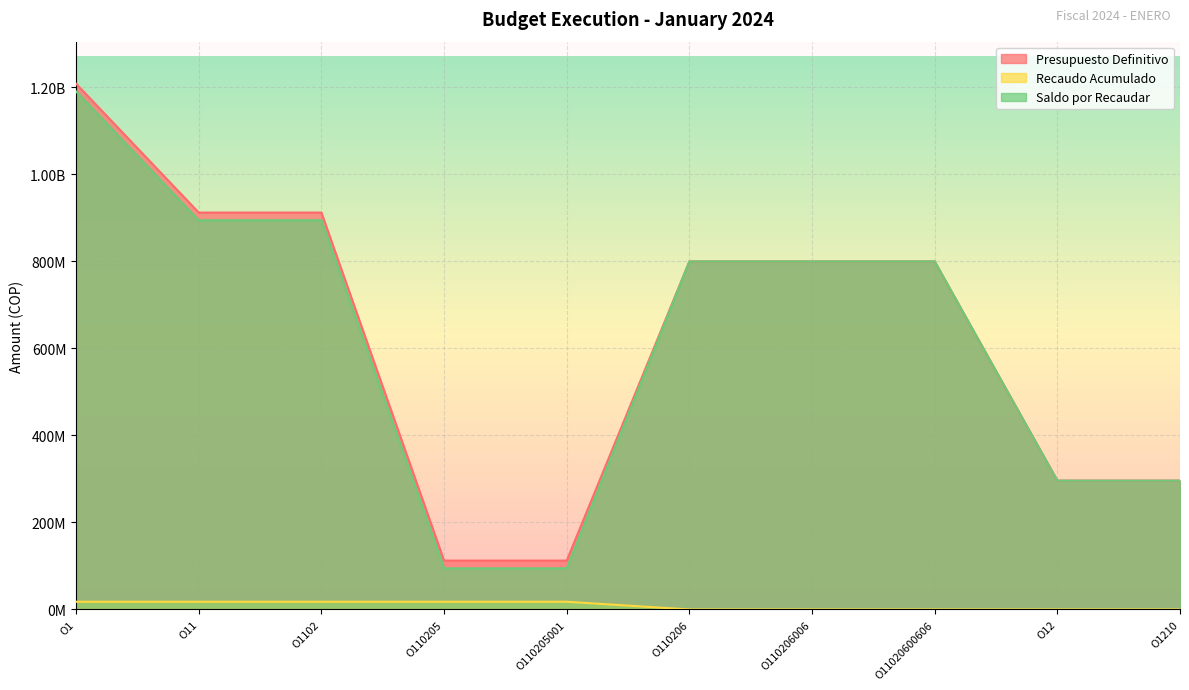

Where does the Saldo por Recaudar series first go above 800000000?

O1